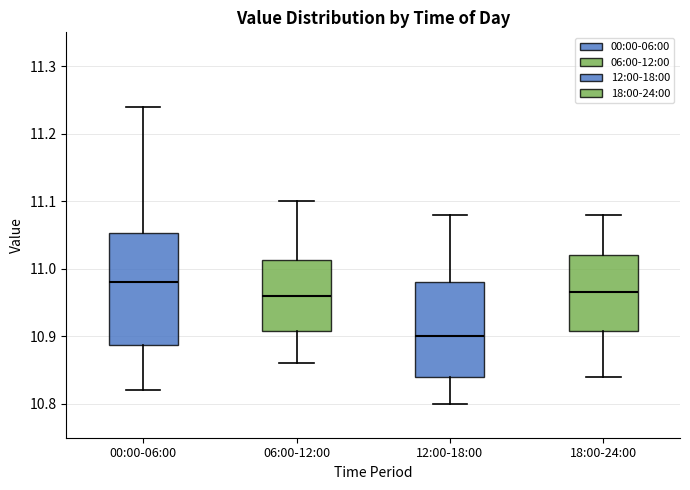

Where does the lower whisker of the box for 18:00-24:00 end on the y-axis? The values are not printed on the chart, so give them approximately, as read against the axis.

10.84